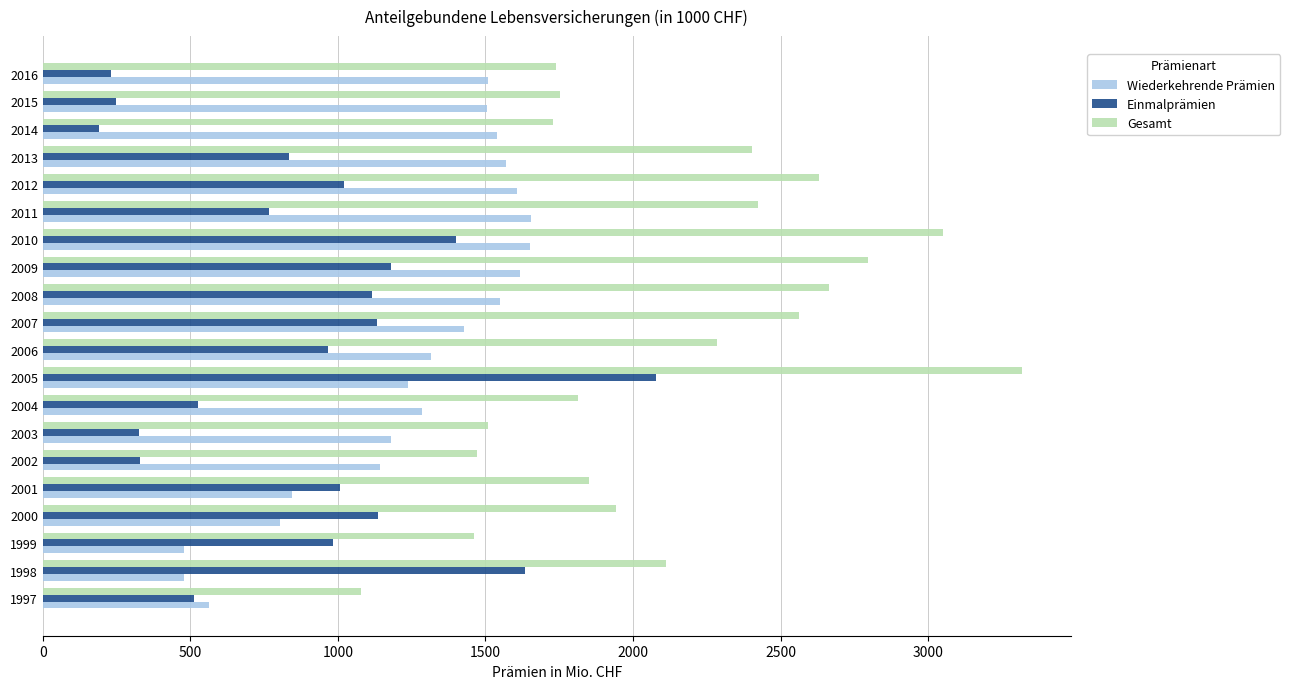

Where is Wiederkehrende Prämien nearest to the value 1065?

2002